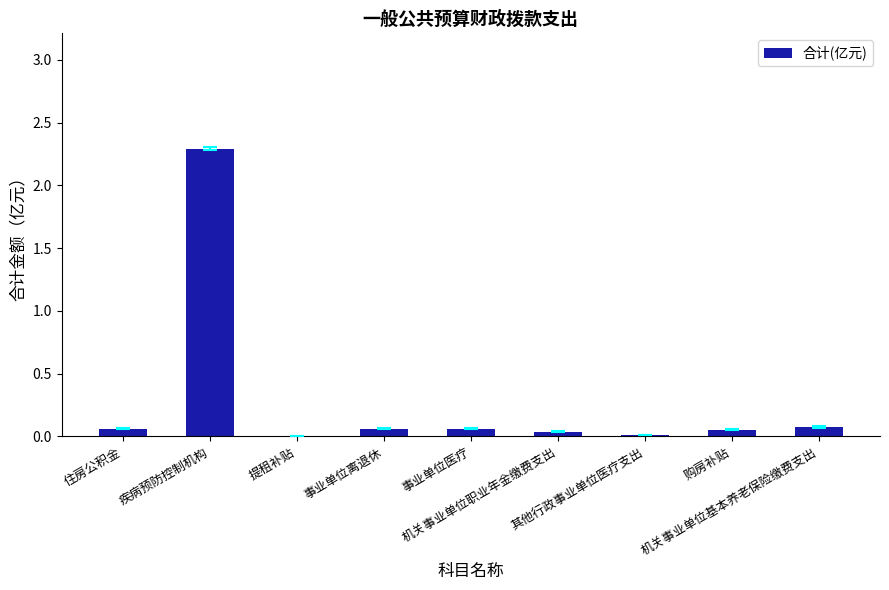

What is the greatest value displayed?

2.3